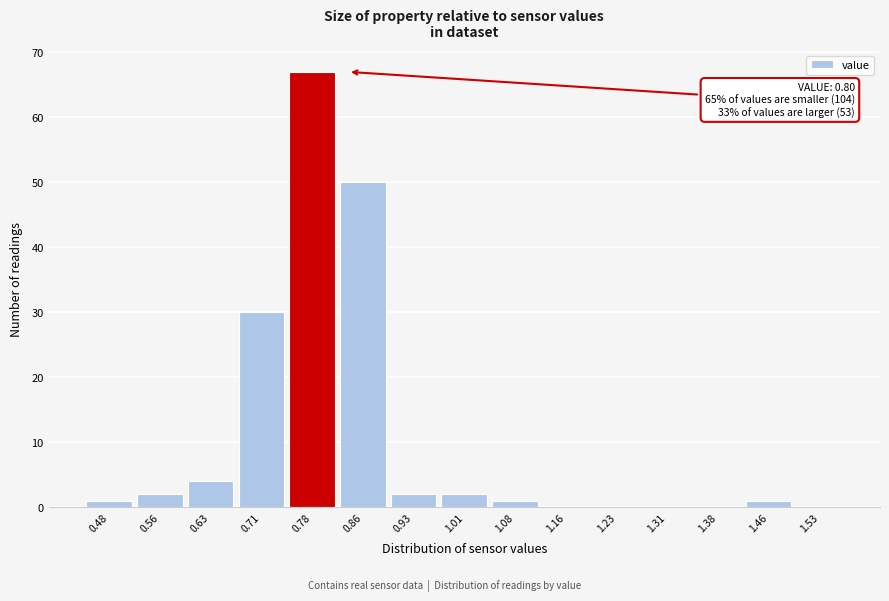

Which range on the x-axis has the tallest bar?

0.750 to 0.825